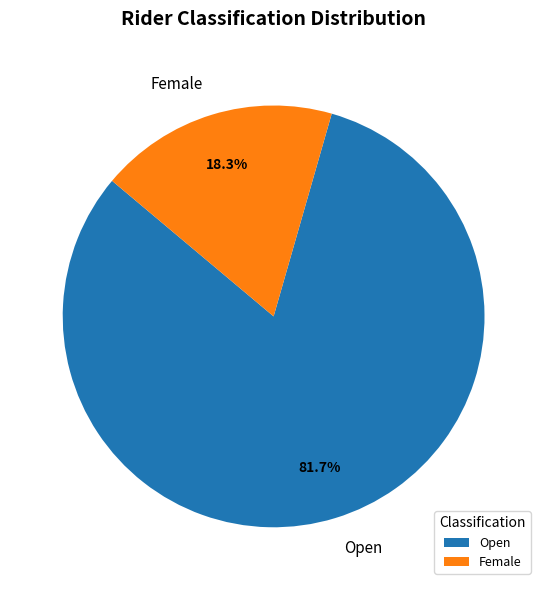

Which category has the biggest portion of the pie?

Open